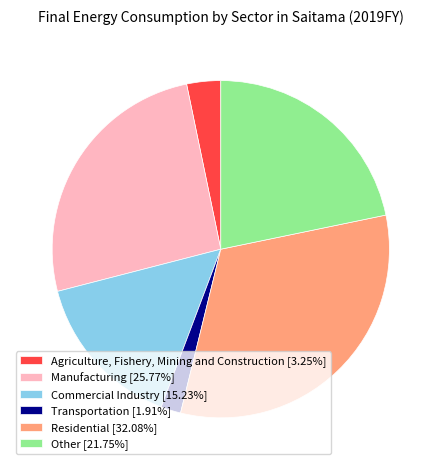

Approximately how many times larger is the value at Other compared to Transportation?

11.4